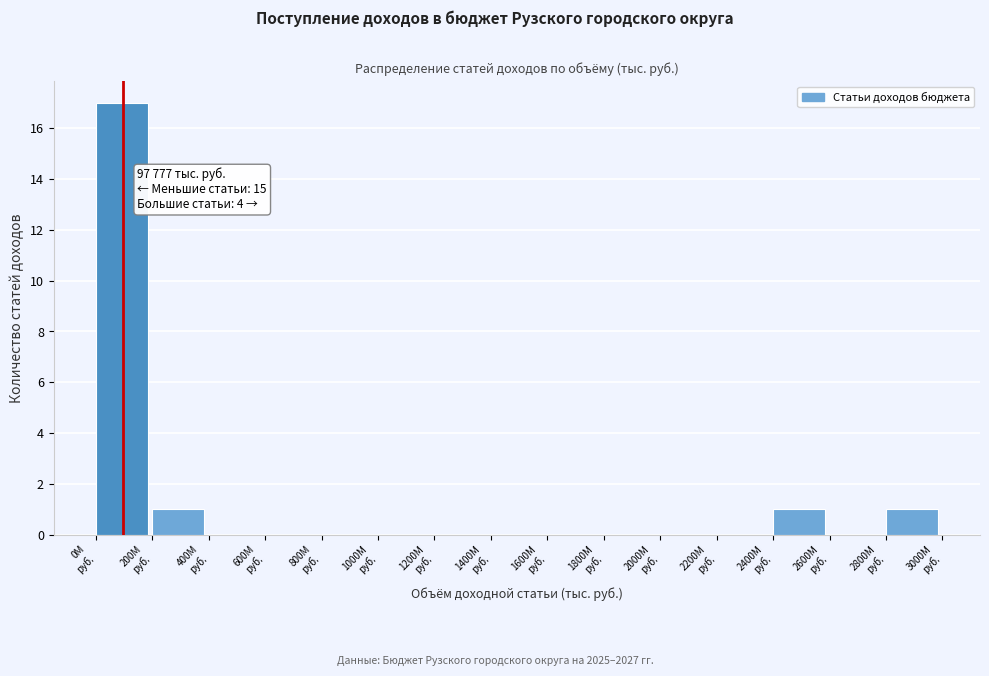

What is the sum of all values?

20